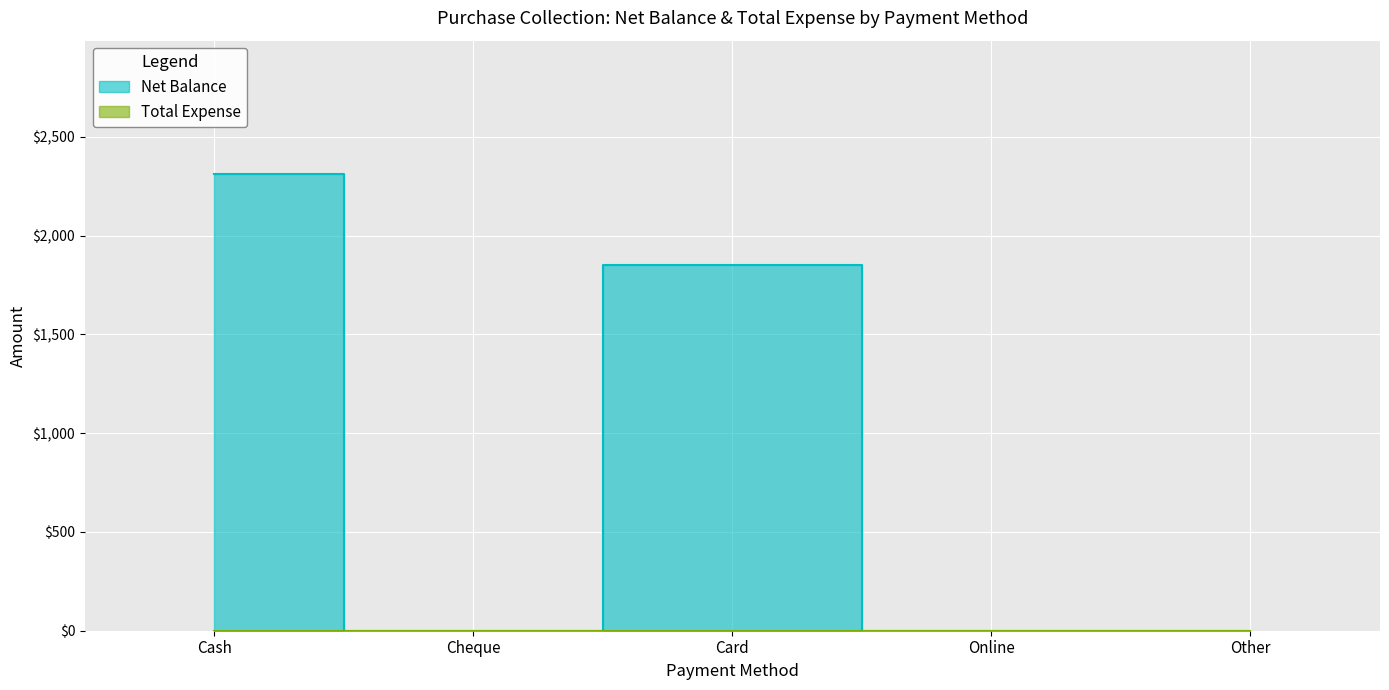

Reading left to right, what are all the values shown in this chart?

Cash=2310	Cheque=0	Card=1850	Online=0	Other=0